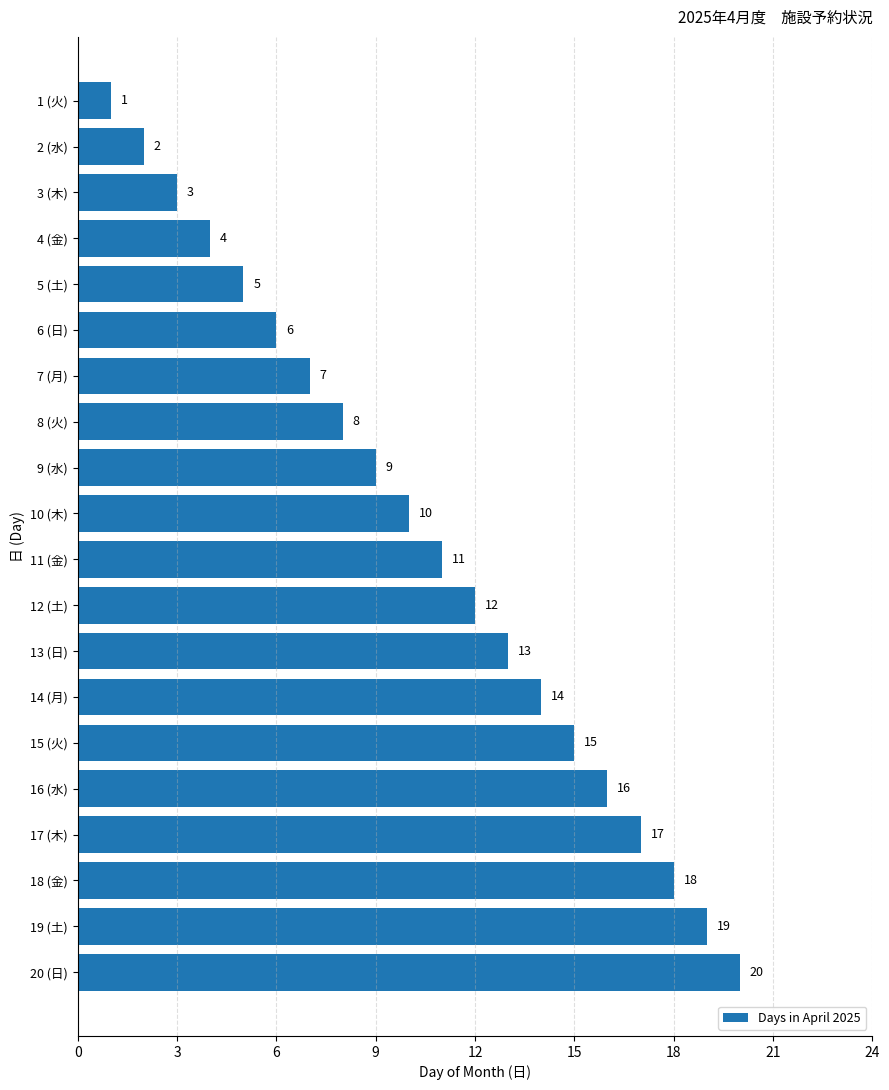

List the labels in order of value, largest first.

20 (日), 19 (土), 18 (金), 17 (木), 16 (水), 15 (火), 14 (月), 13 (日), 12 (土), 11 (金), 10 (木), 9 (水), 8 (火), 7 (月), 6 (日), 5 (土), 4 (金), 3 (木), 2 (水), 1 (火)